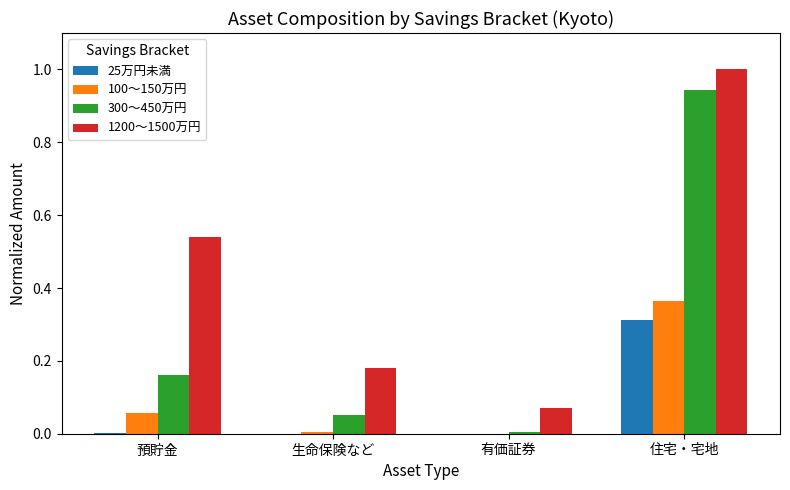

Which category has the highest value in the 300～450万円 series?

住宅・宅地